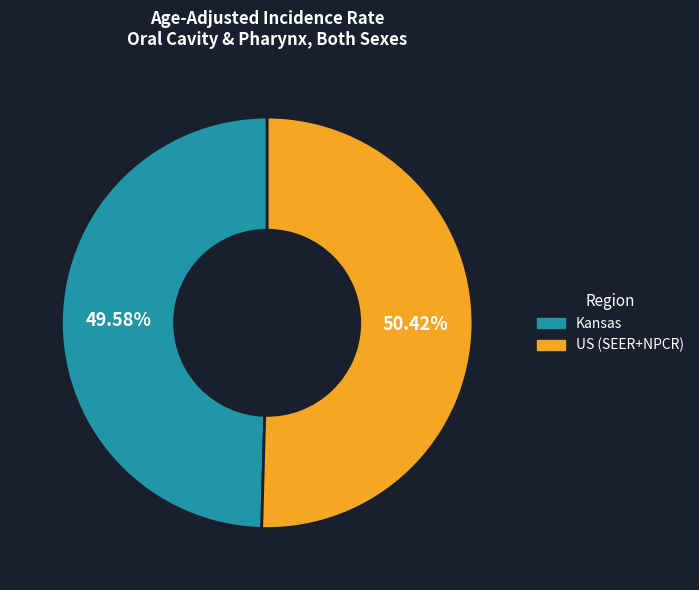

Is US (SEER+NPCR) the majority of the pie?

Yes